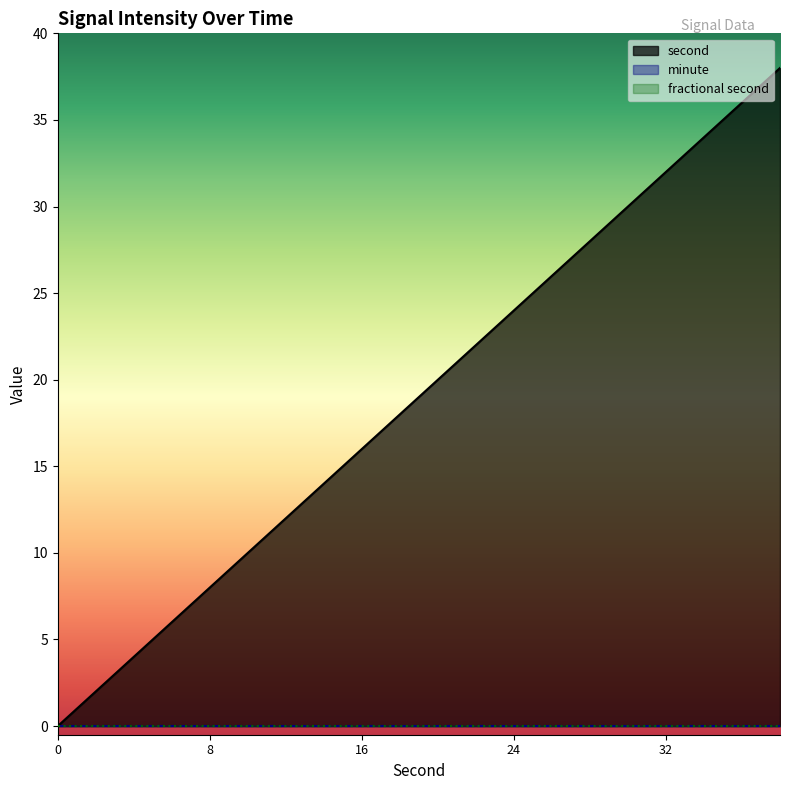

What is the total value across all series at 10?

10